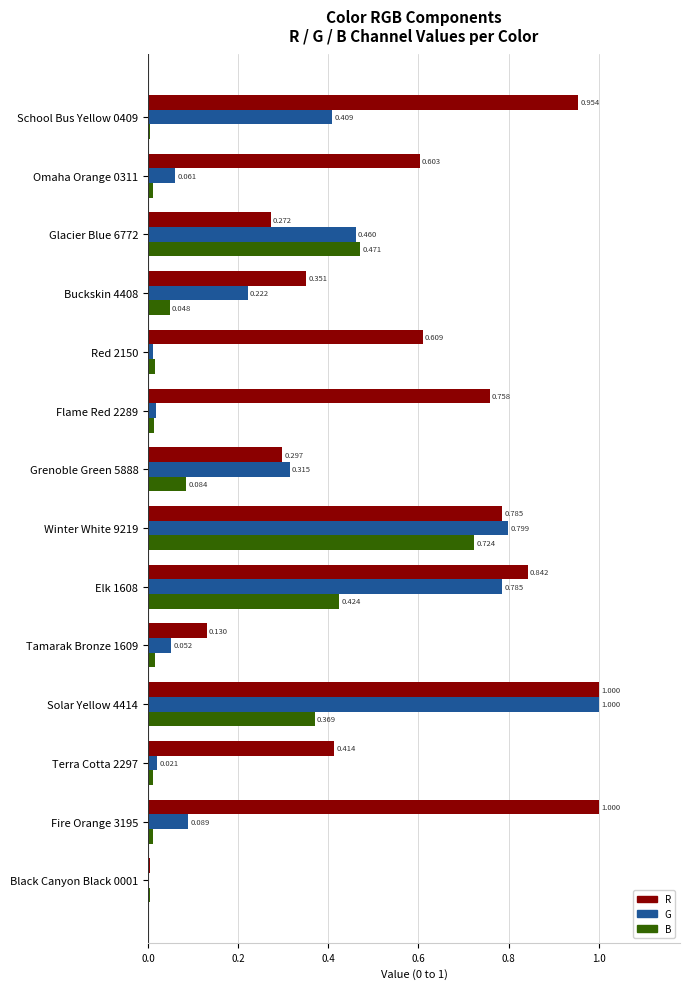

Which series has the largest total across all categories?

R